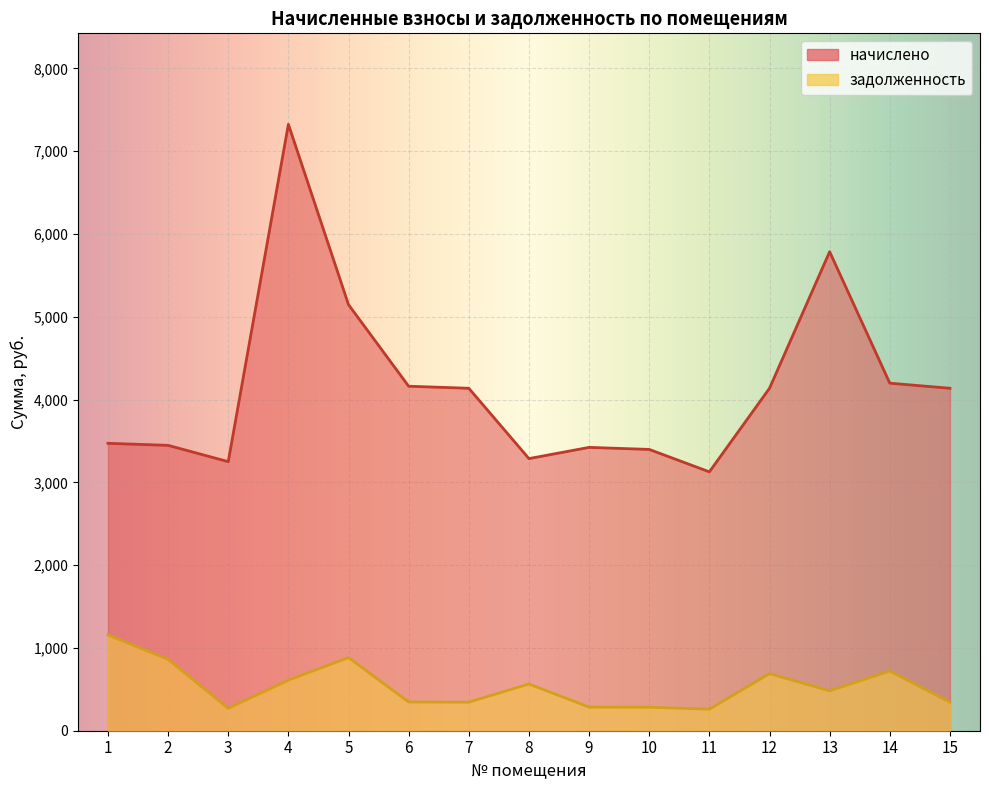

Rank the categories by задолженность value from lowest to highest.

11, 3, 10, 9, 7, 15, 6, 13, 8, 4, 12, 14, 2, 5, 1